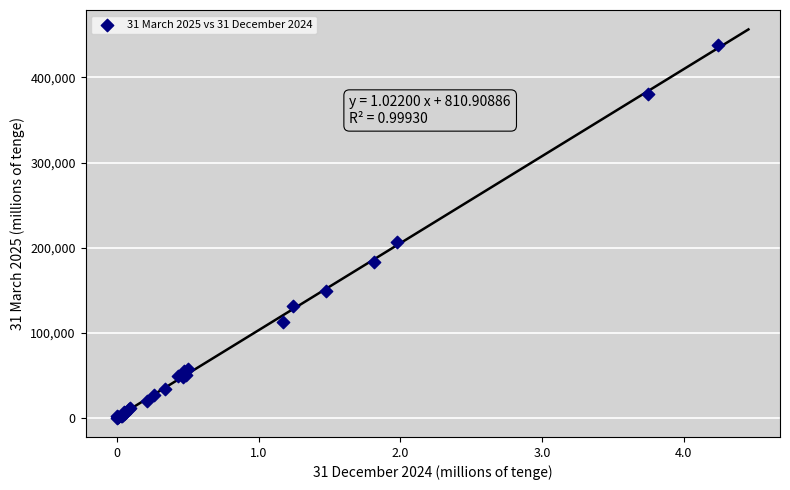

What Y value in the scatter plot is closest to 219222?

206309